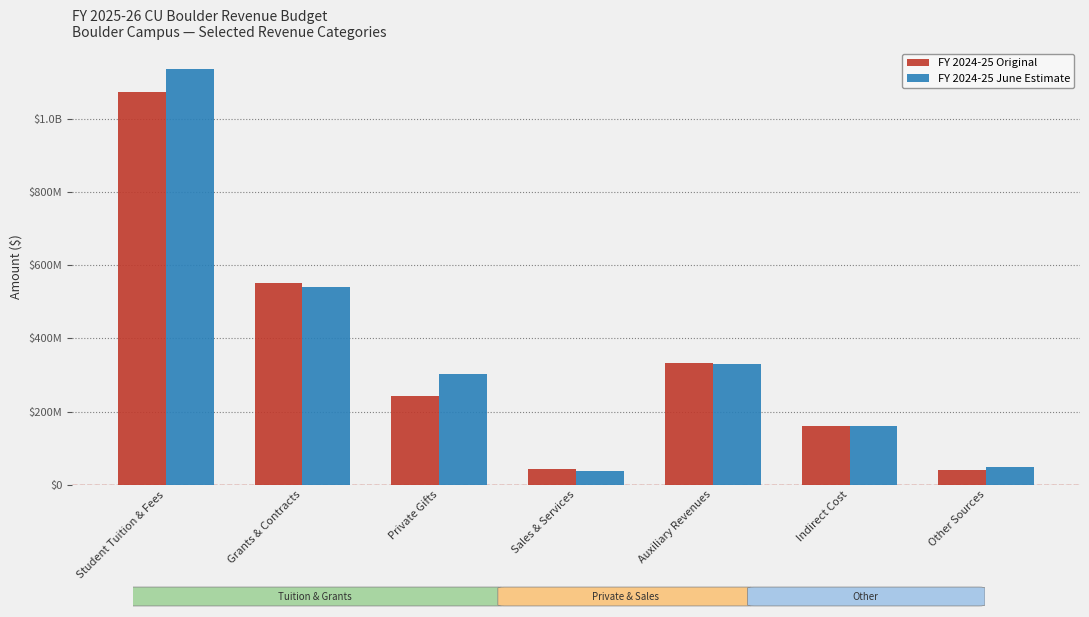

Does the chart contain stacked bars?

No